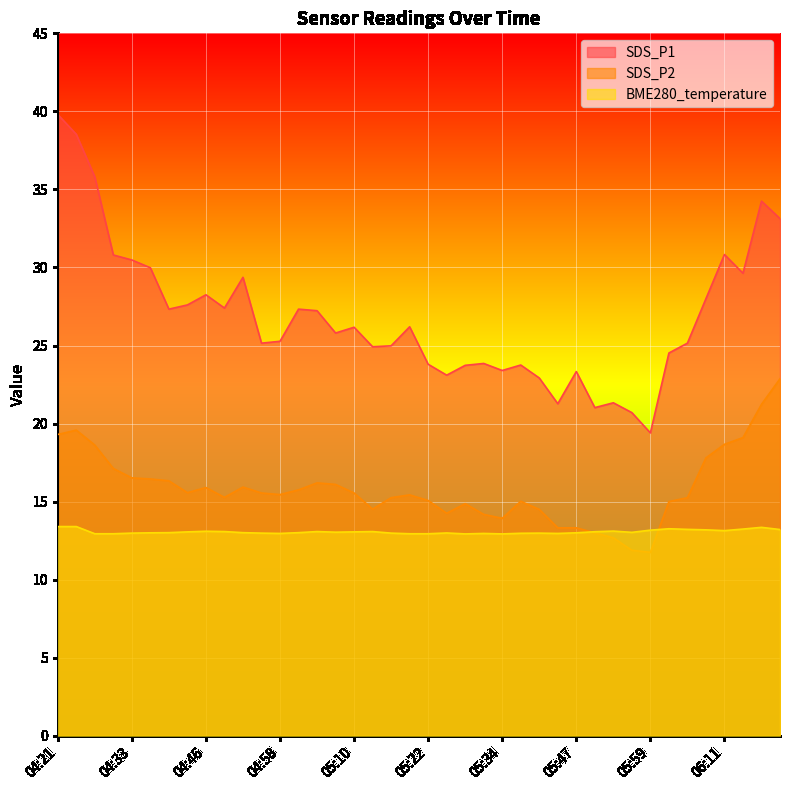

How many lines are shown in the chart?

3